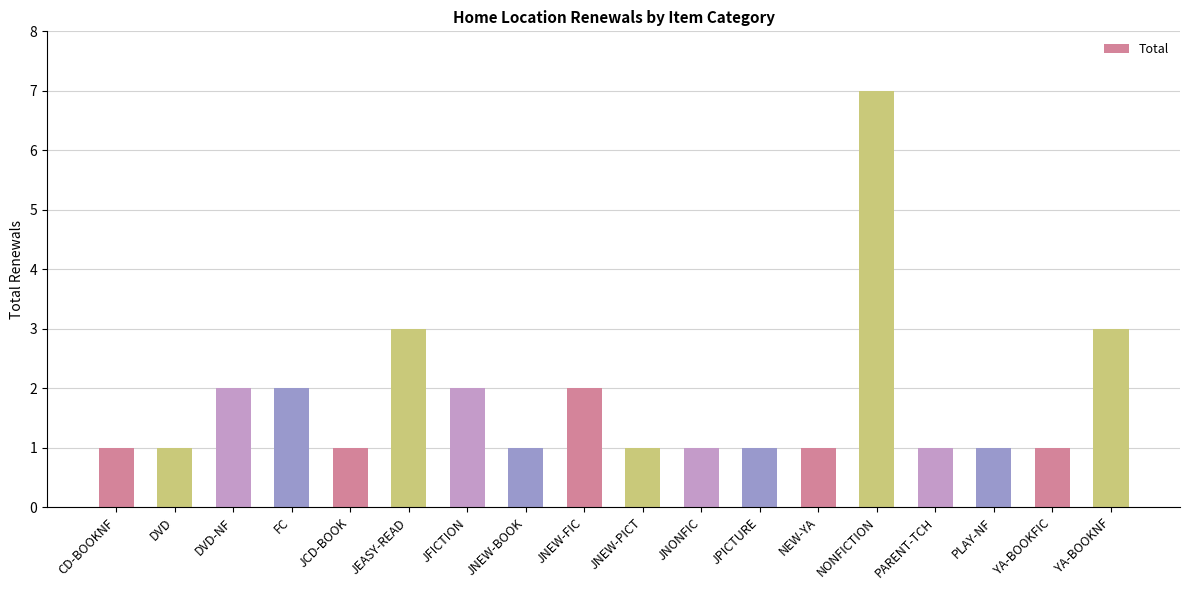

What position from the left is PLAY-NF?

16